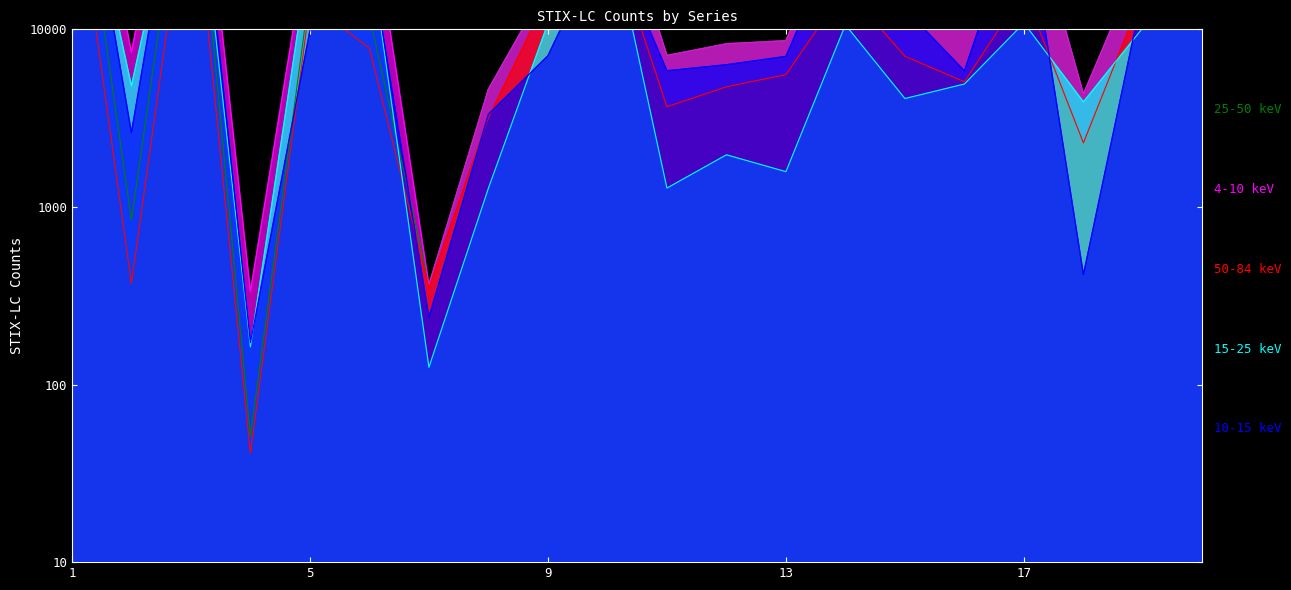

Which category has the lowest value across all series?

4